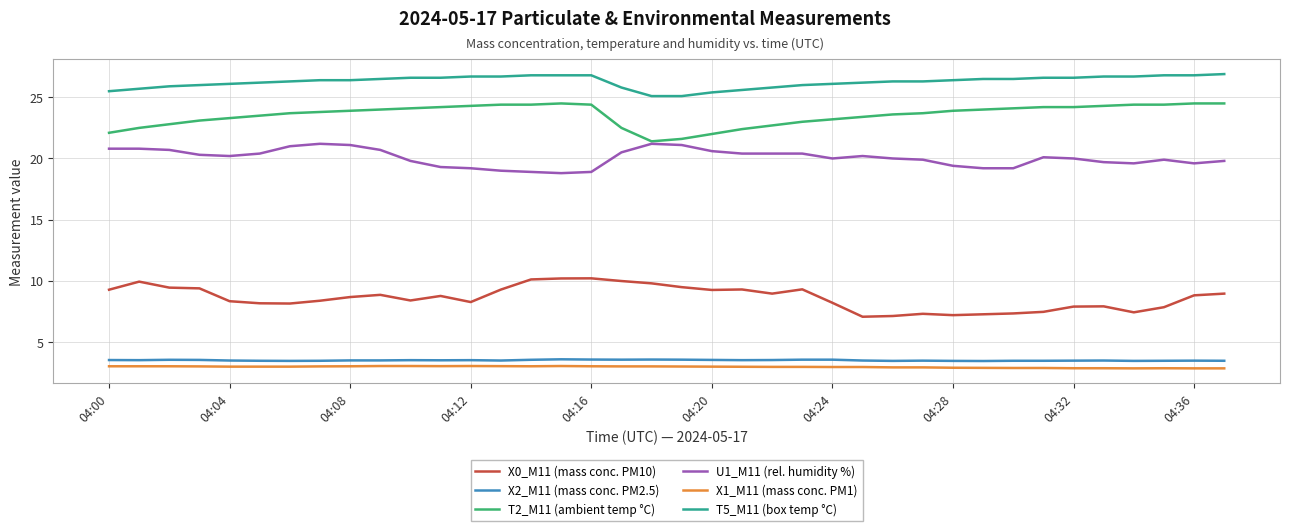

What is the difference between the maximum and second lowest values in the T5_M11 (box temp °C) series?

1.8